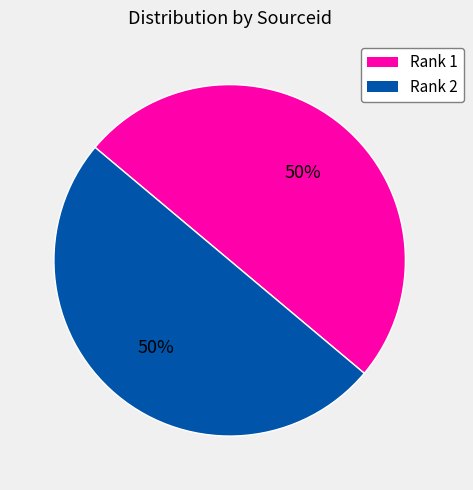

Approximately how many times larger is the value at Rank 2 compared to Rank 1?

1.0